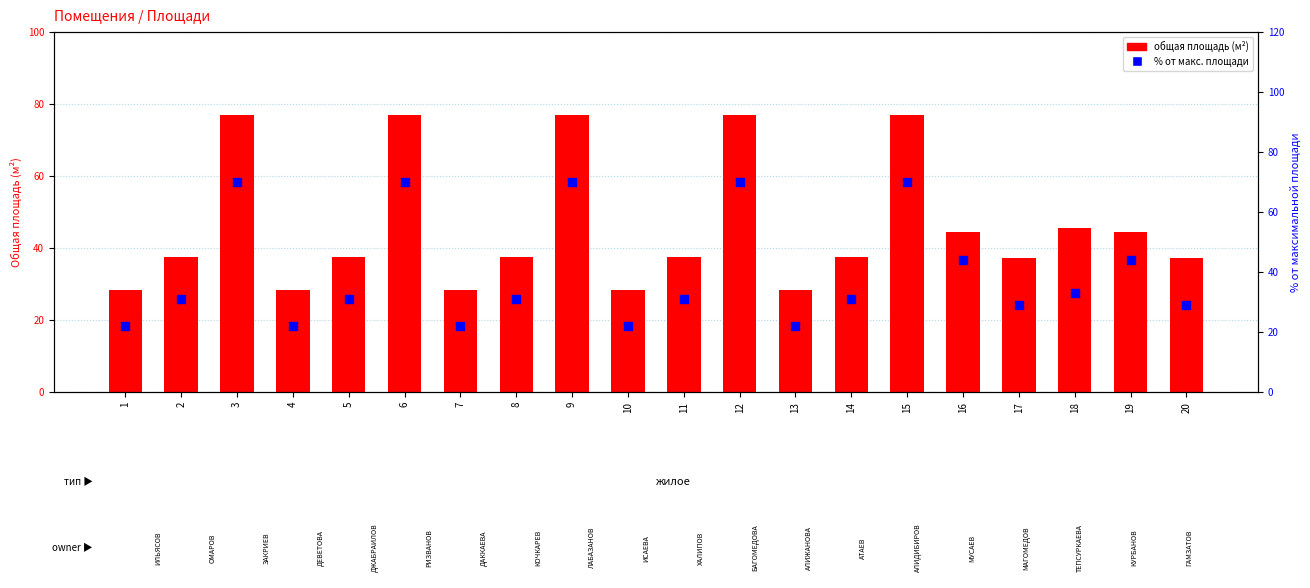

Which series contains the highest Y value?

total area (m²)